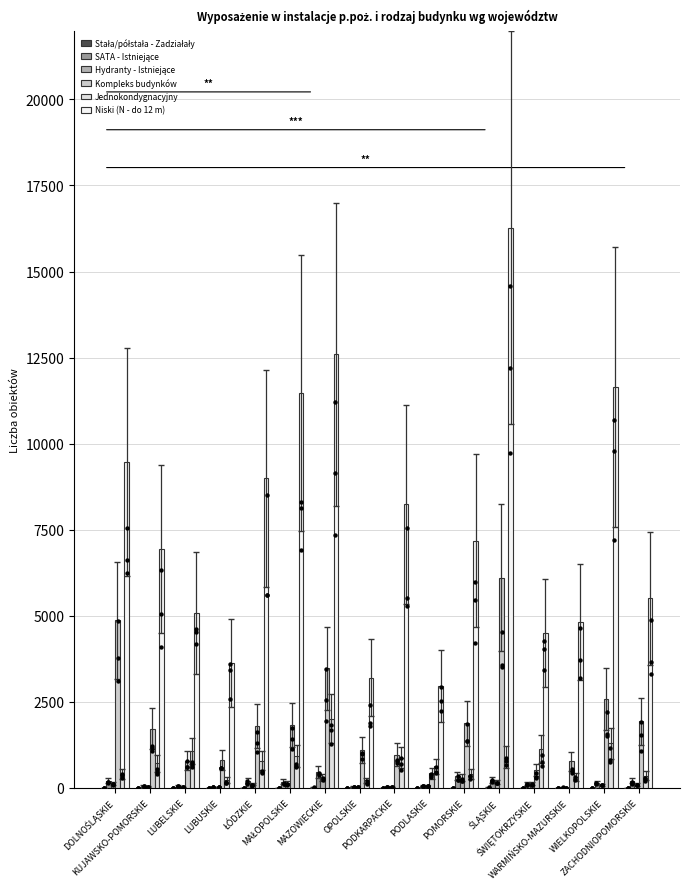

Which series has the largest total across all categories?

Niski (N - do 12 m)